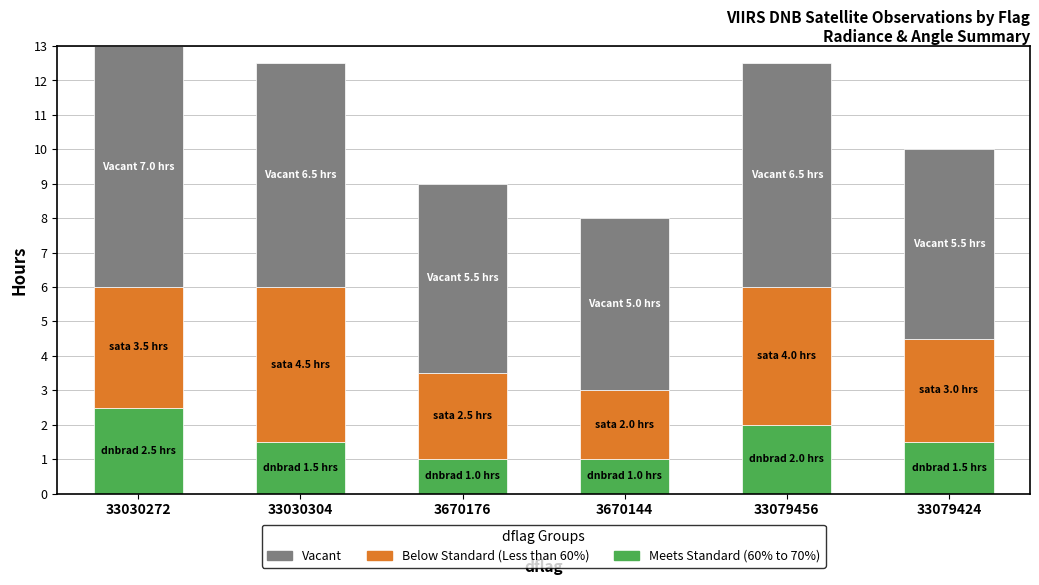

How many bars are there in total?

6